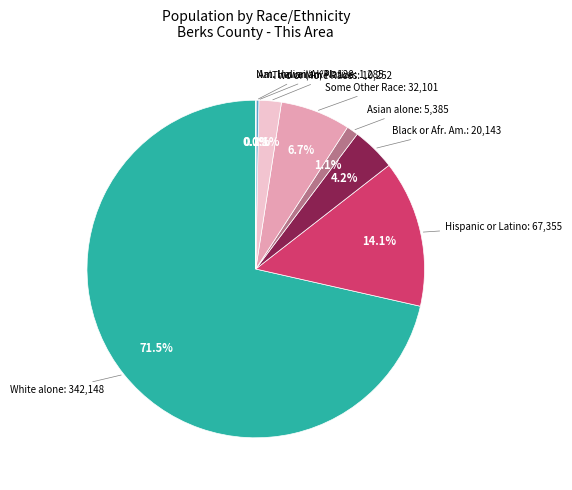

Is there any slice that represents more than half of the pie?

Yes